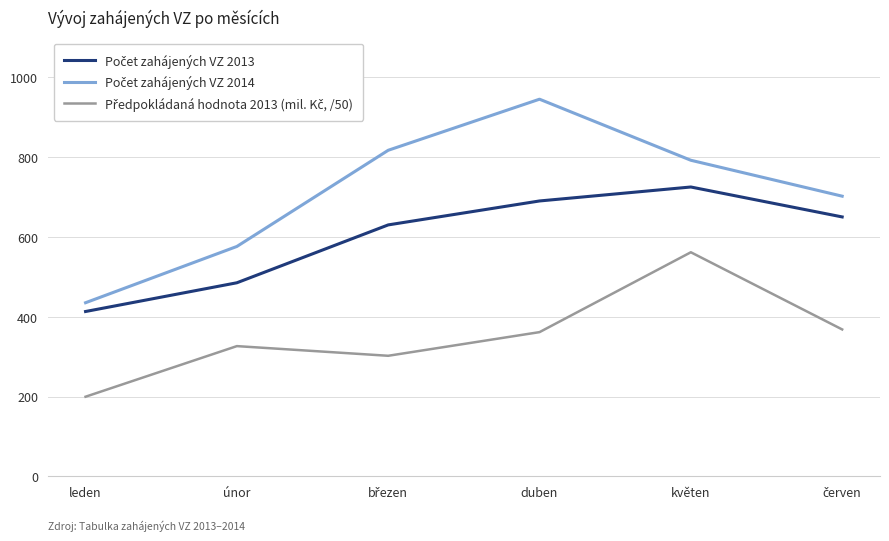

What is the minimum value shown in the chart?

199.5